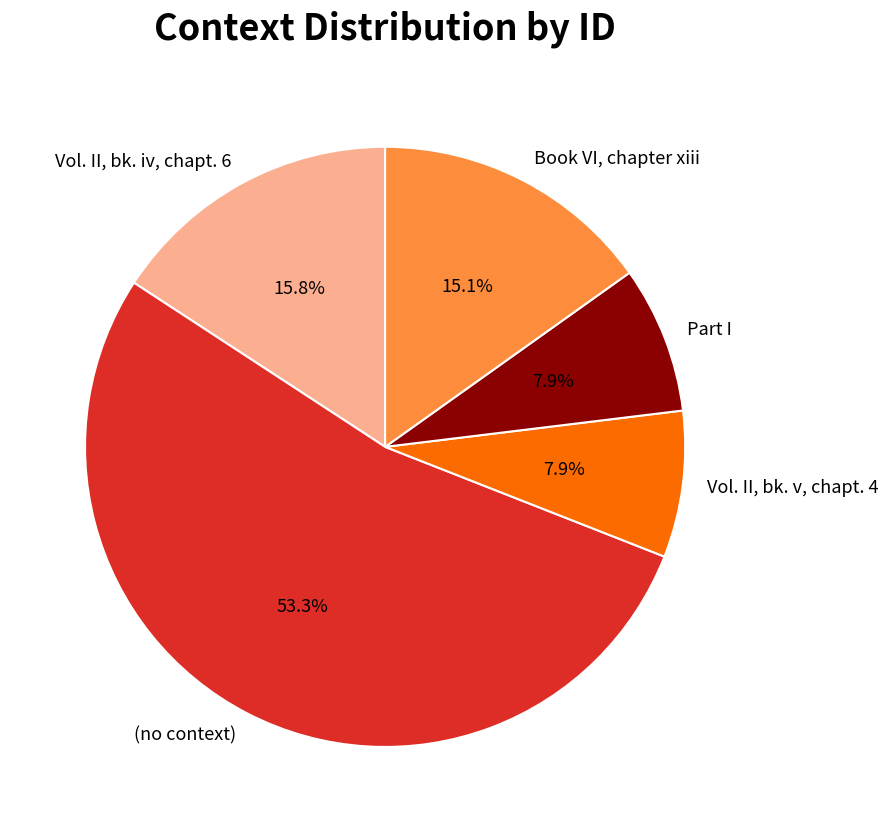

To the nearest percent, what is the average slice percentage?

20%